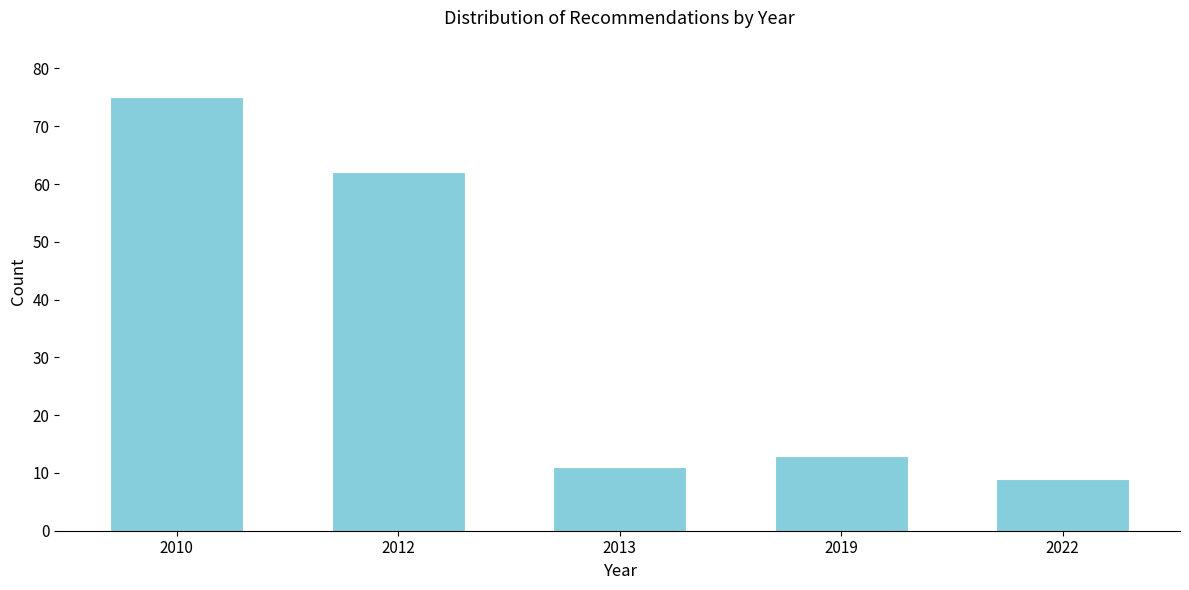

Reading right to left, what are all the values shown in this chart?

9	13	11	62	75